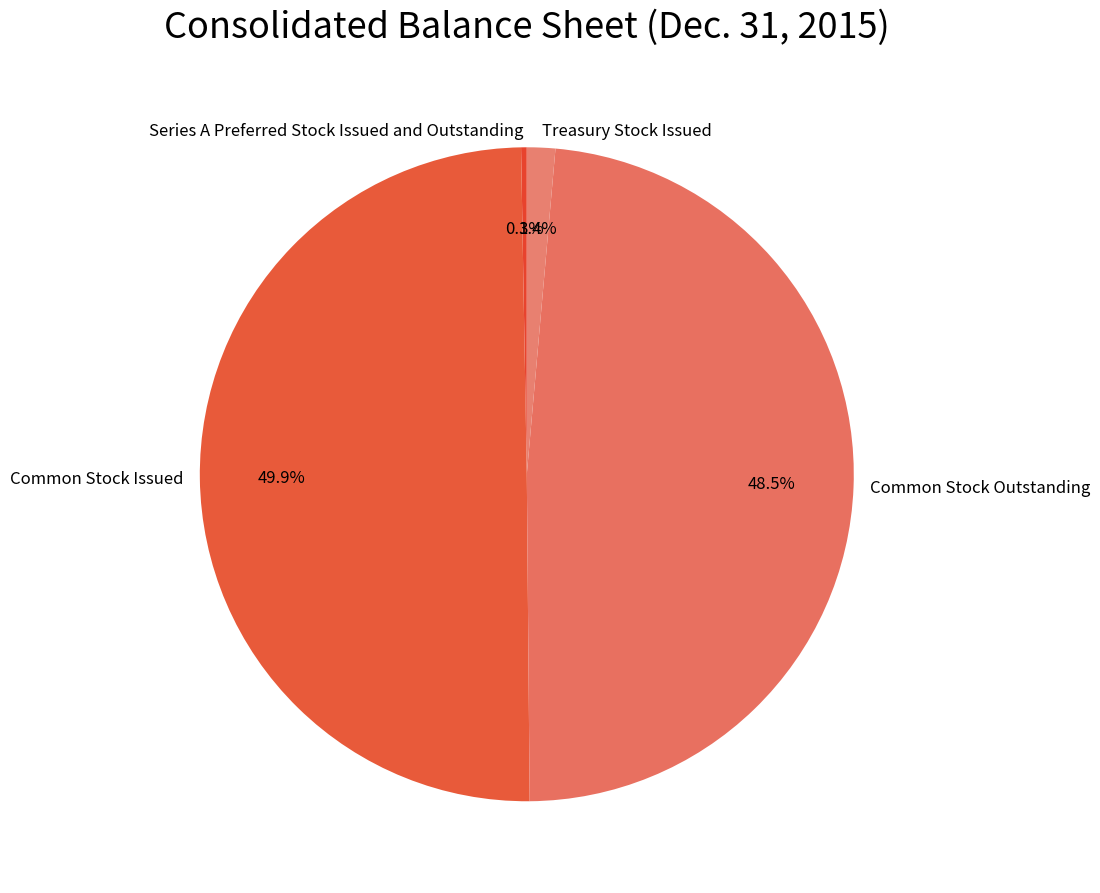

To the nearest percent, what percentage of the pie is Common Stock Issued?

50%